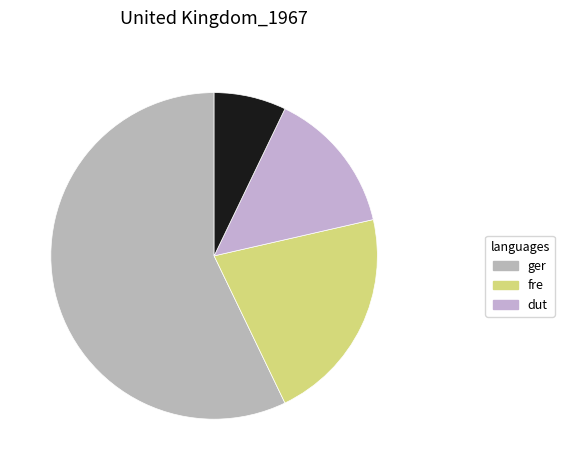

Count the number of slices in the pie.

4